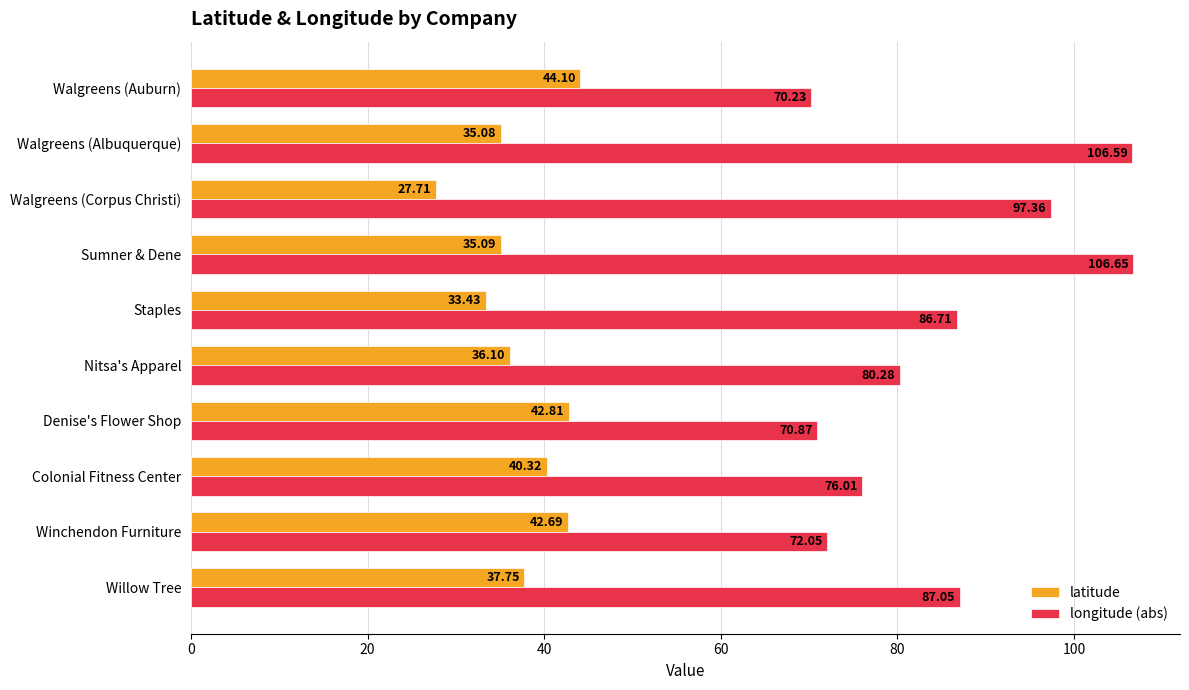

What is the sum of all latitude values?

375.1